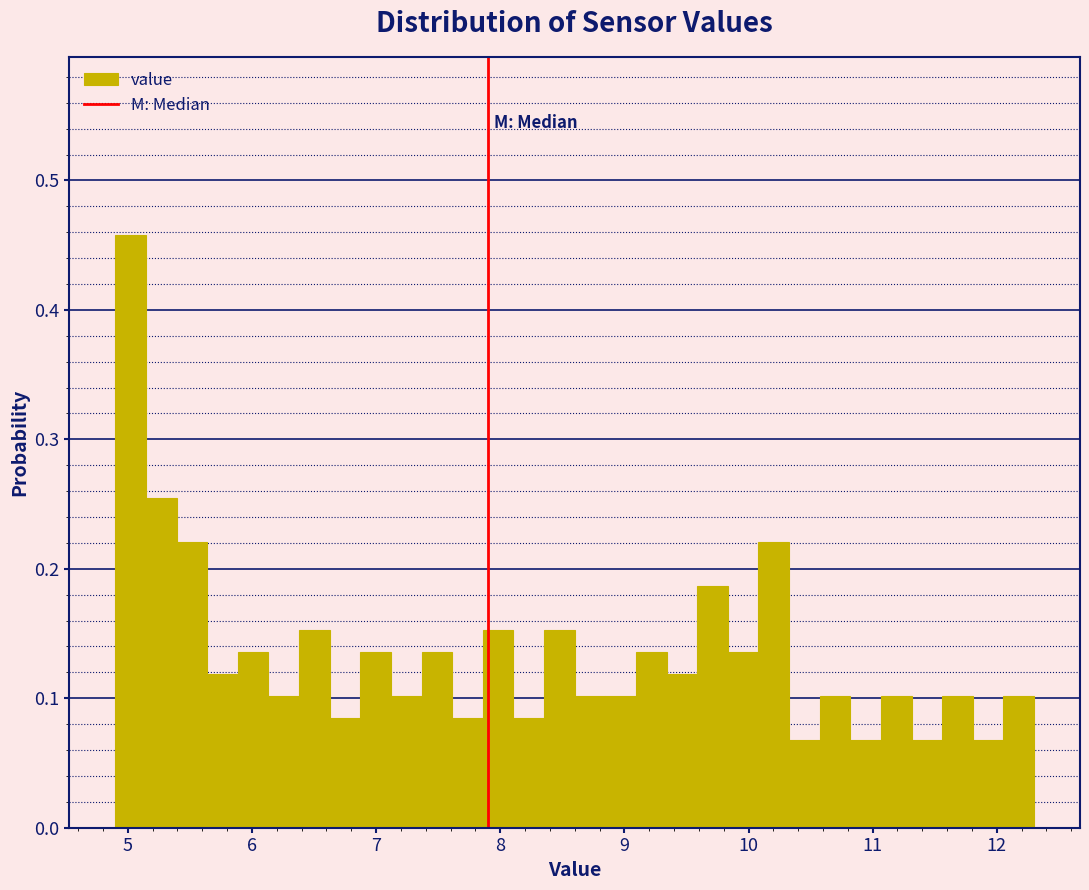

Read against the x-axis, roughly where is the centre of the tallest bar?

5.0